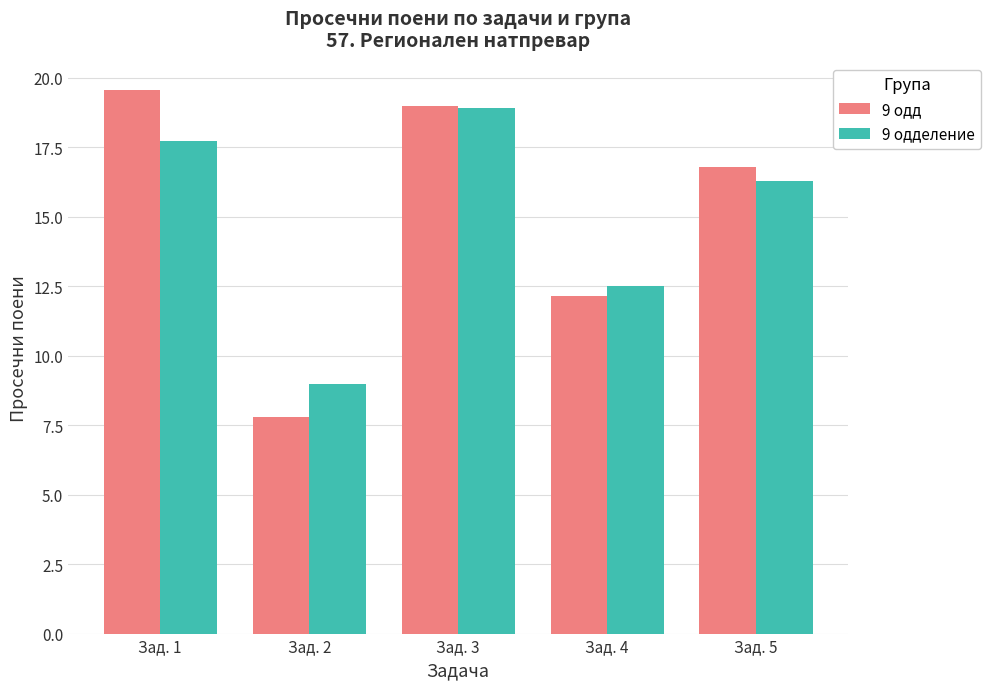

How many bars are there in each group?

2